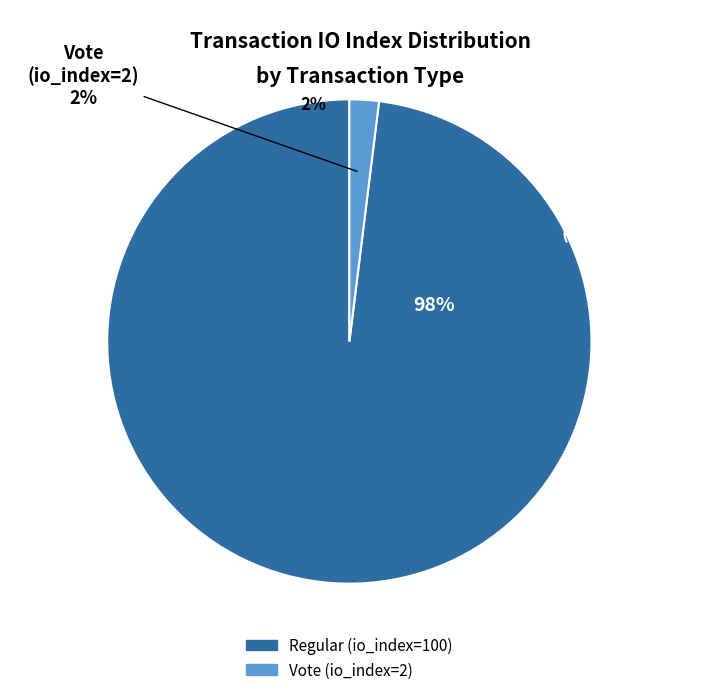

To the nearest percent, what percentage of the pie is Regular (io_index=100)?

98%